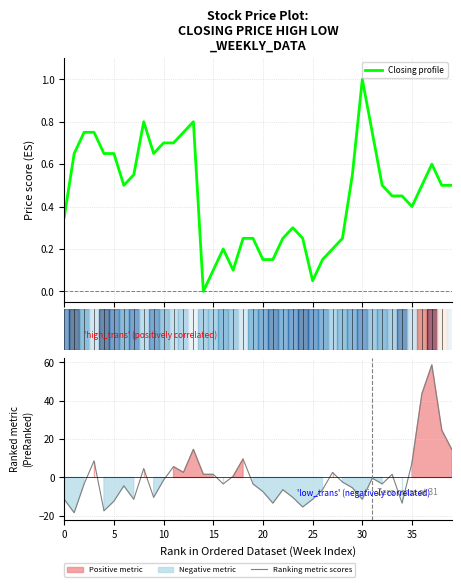

How many lines are shown in the chart?

2